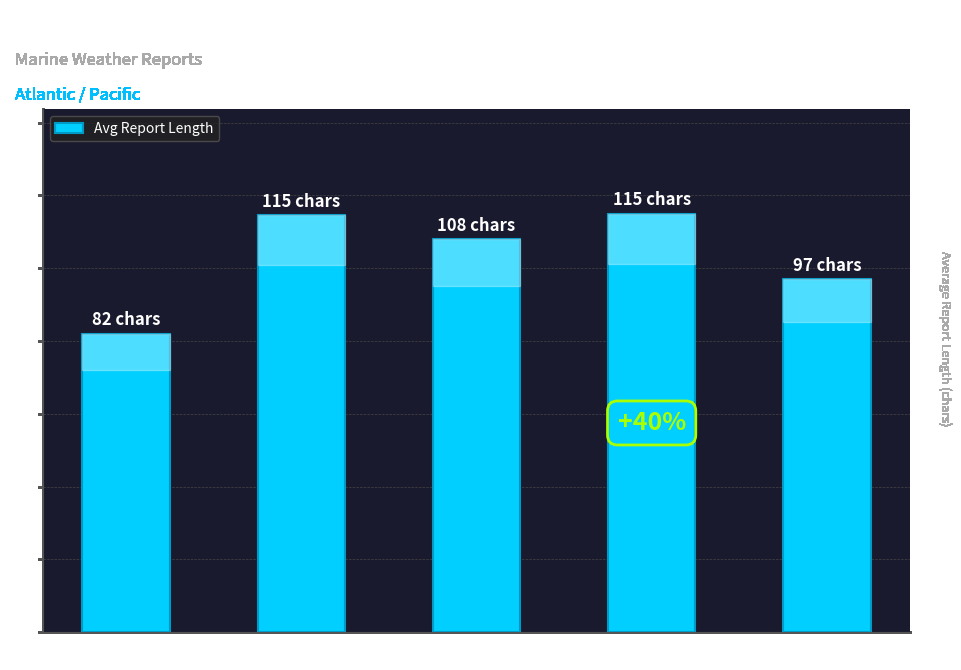

True or false: the data shows 82.0 at SM.

True